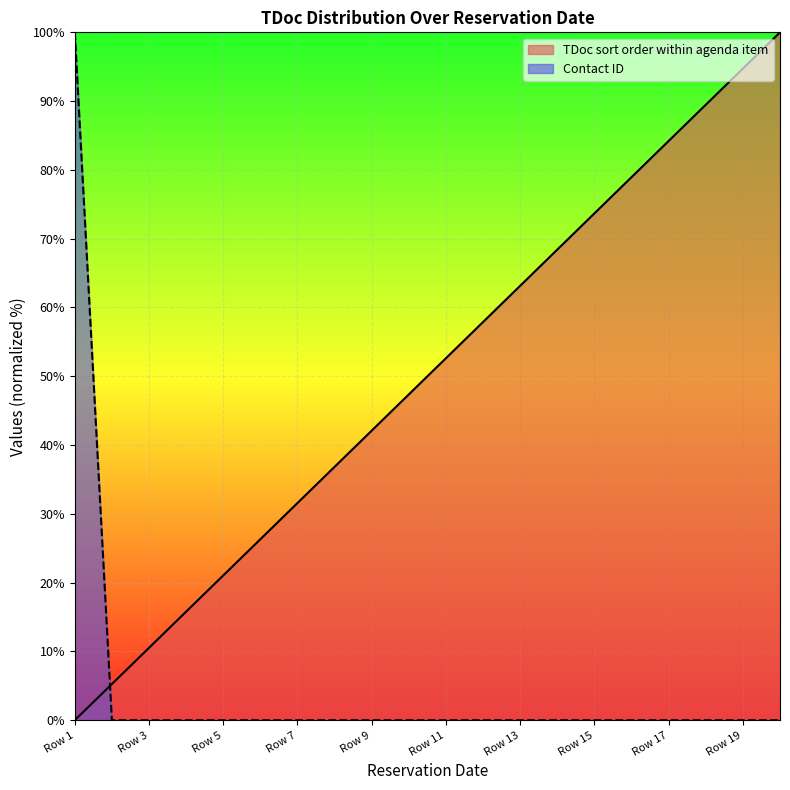

At how many categories does at least one series exceed 93?

3